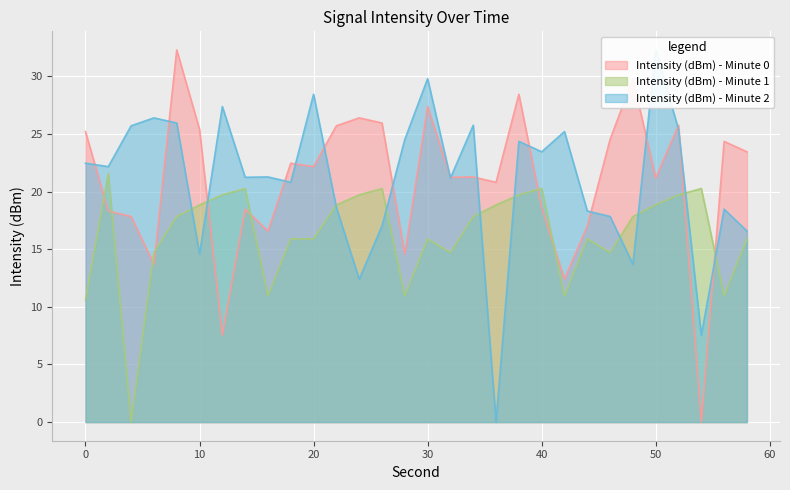

At 0, list the series in order from largest to smallest.

Intensity (dBm) - Minute 0, Intensity (dBm) - Minute 2, Intensity (dBm) - Minute 1